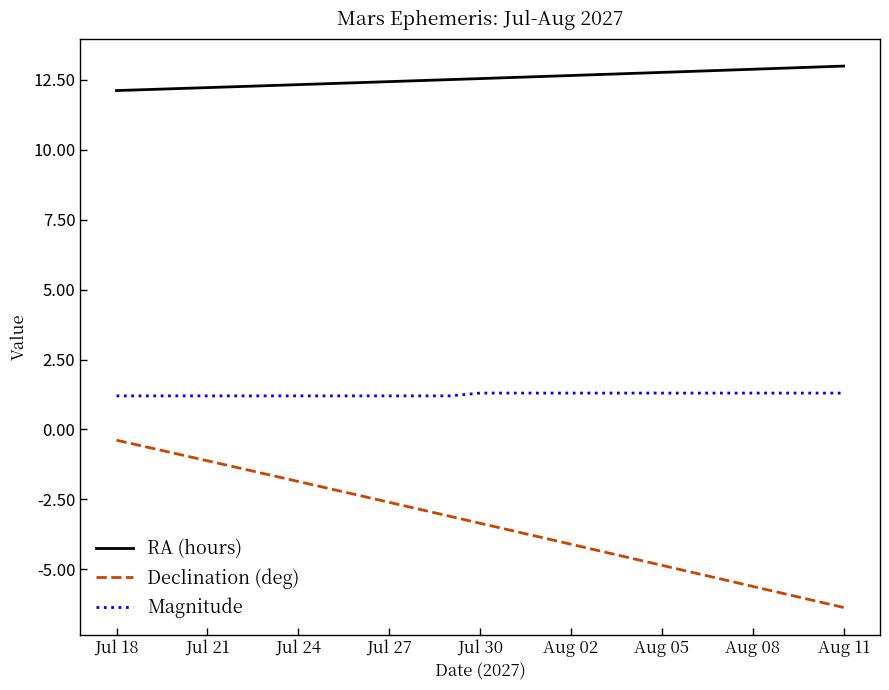

Which series has the widest spread of values?

Declination (deg)